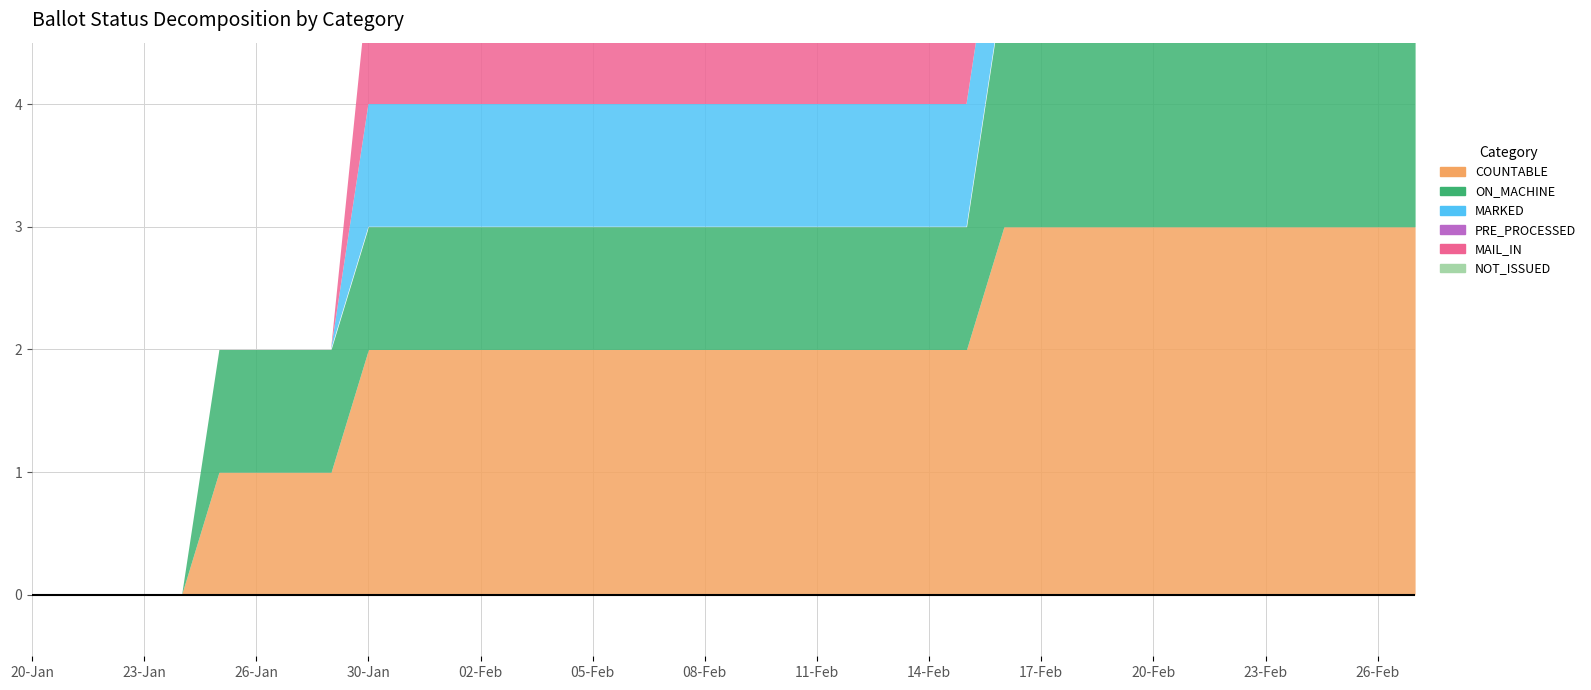

Rank the categories by NOT_ISSUED value from highest to lowest.

20-Jan, 21-Jan, 22-Jan, 23-Jan, 24-Jan, 25-Jan, 26-Jan, 27-Jan, 29-Jan, 30-Jan, 31-Jan, 01-Feb, 02-Feb, 03-Feb, 04-Feb, 05-Feb, 06-Feb, 07-Feb, 08-Feb, 09-Feb, 10-Feb, 11-Feb, 12-Feb, 13-Feb, 14-Feb, 15-Feb, 16-Feb, 17-Feb, 18-Feb, 19-Feb, 20-Feb, 21-Feb, 22-Feb, 23-Feb, 24-Feb, 25-Feb, 26-Feb, 27-Feb